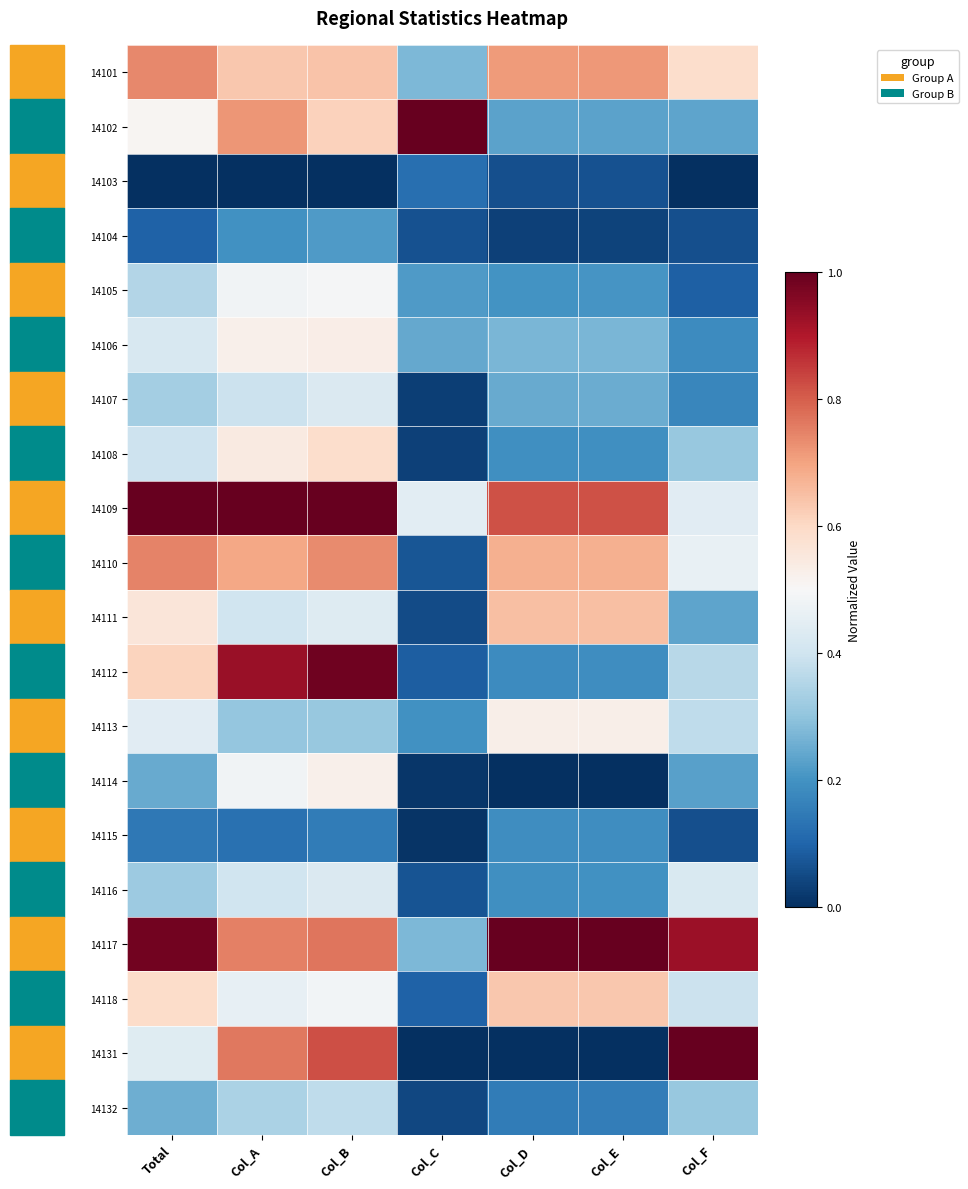

Reading right to left, extract all data points from this chart.

14101: Col_F=0.6	Col_E=0.7	Col_D=0.7	Col_C=0.3	Col_B=0.6	Col_A=0.6	Total=0.7
14102: Col_F=0.2	Col_E=0.2	Col_D=0.2	Col_C=1.0	Col_B=0.6	Col_A=0.7	Total=0.5
14103: Col_F=0.0	Col_E=0.1	Col_D=0.1	Col_C=0.1	Col_B=0.0	Col_A=0.0	Total=0.0
14104: Col_F=0.1	Col_E=0.0	Col_D=0.0	Col_C=0.1	Col_B=0.2	Col_A=0.2	Total=0.1
14105: Col_F=0.1	Col_E=0.2	Col_D=0.2	Col_C=0.2	Col_B=0.5	Col_A=0.5	Total=0.4
14106: Col_F=0.2	Col_E=0.3	Col_D=0.3	Col_C=0.2	Col_B=0.5	Col_A=0.5	Total=0.4
14107: Col_F=0.2	Col_E=0.3	Col_D=0.2	Col_C=0.0	Col_B=0.4	Col_A=0.4	Total=0.3
14108: Col_F=0.3	Col_E=0.2	Col_D=0.2	Col_C=0.0	Col_B=0.6	Col_A=0.5	Total=0.4
14109: Col_F=0.4	Col_E=0.8	Col_D=0.8	Col_C=0.4	Col_B=1.0	Col_A=1.0	Total=1.0
14110: Col_F=0.5	Col_E=0.7	Col_D=0.7	Col_C=0.1	Col_B=0.7	Col_A=0.7	Total=0.7
14111: Col_F=0.2	Col_E=0.7	Col_D=0.7	Col_C=0.1	Col_B=0.4	Col_A=0.4	Total=0.6
14112: Col_F=0.4	Col_E=0.2	Col_D=0.2	Col_C=0.1	Col_B=1.0	Col_A=0.9	Total=0.6
14113: Col_F=0.4	Col_E=0.5	Col_D=0.5	Col_C=0.2	Col_B=0.3	Col_A=0.3	Total=0.4
14114: Col_F=0.2	Col_E=0.0	Col_D=0.0	Col_C=0.0	Col_B=0.5	Col_A=0.5	Total=0.2
14115: Col_F=0.1	Col_E=0.2	Col_D=0.2	Col_C=0.0	Col_B=0.2	Col_A=0.1	Total=0.1
14116: Col_F=0.4	Col_E=0.2	Col_D=0.2	Col_C=0.1	Col_B=0.4	Col_A=0.4	Total=0.3
14117: Col_F=0.9	Col_E=1.0	Col_D=1.0	Col_C=0.3	Col_B=0.8	Col_A=0.8	Total=1.0
14118: Col_F=0.4	Col_E=0.6	Col_D=0.6	Col_C=0.1	Col_B=0.5	Col_A=0.5	Total=0.6
14131: Col_F=1.0	Col_E=0.0	Col_D=0.0	Col_C=0.0	Col_B=0.8	Col_A=0.8	Total=0.4
14132: Col_F=0.3	Col_E=0.2	Col_D=0.2	Col_C=0.0	Col_B=0.4	Col_A=0.3	Total=0.3